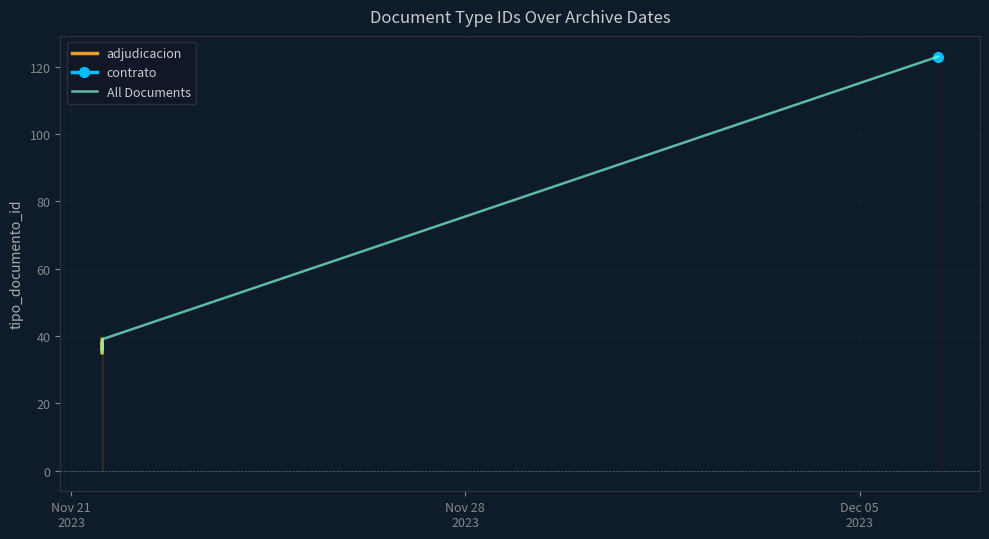

Where is the data nearest to the value 79?

2023-11-21 13:15:57